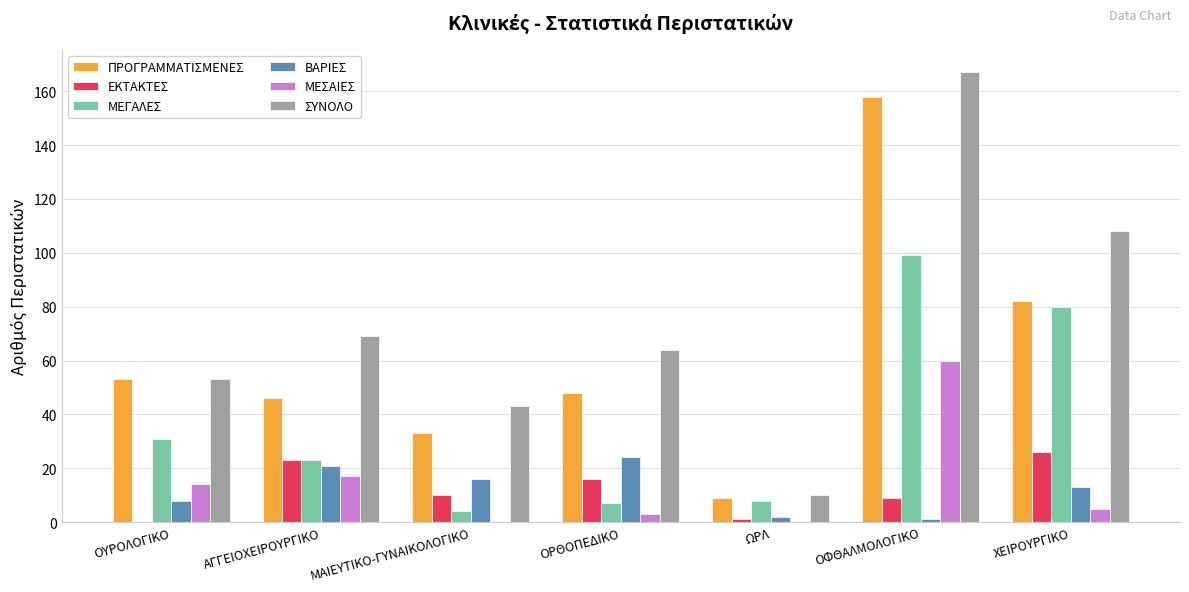

Which label corresponds to the largest value in the chart?

ΟΦΘΑΛΜΟΛΟΓΙΚΟ